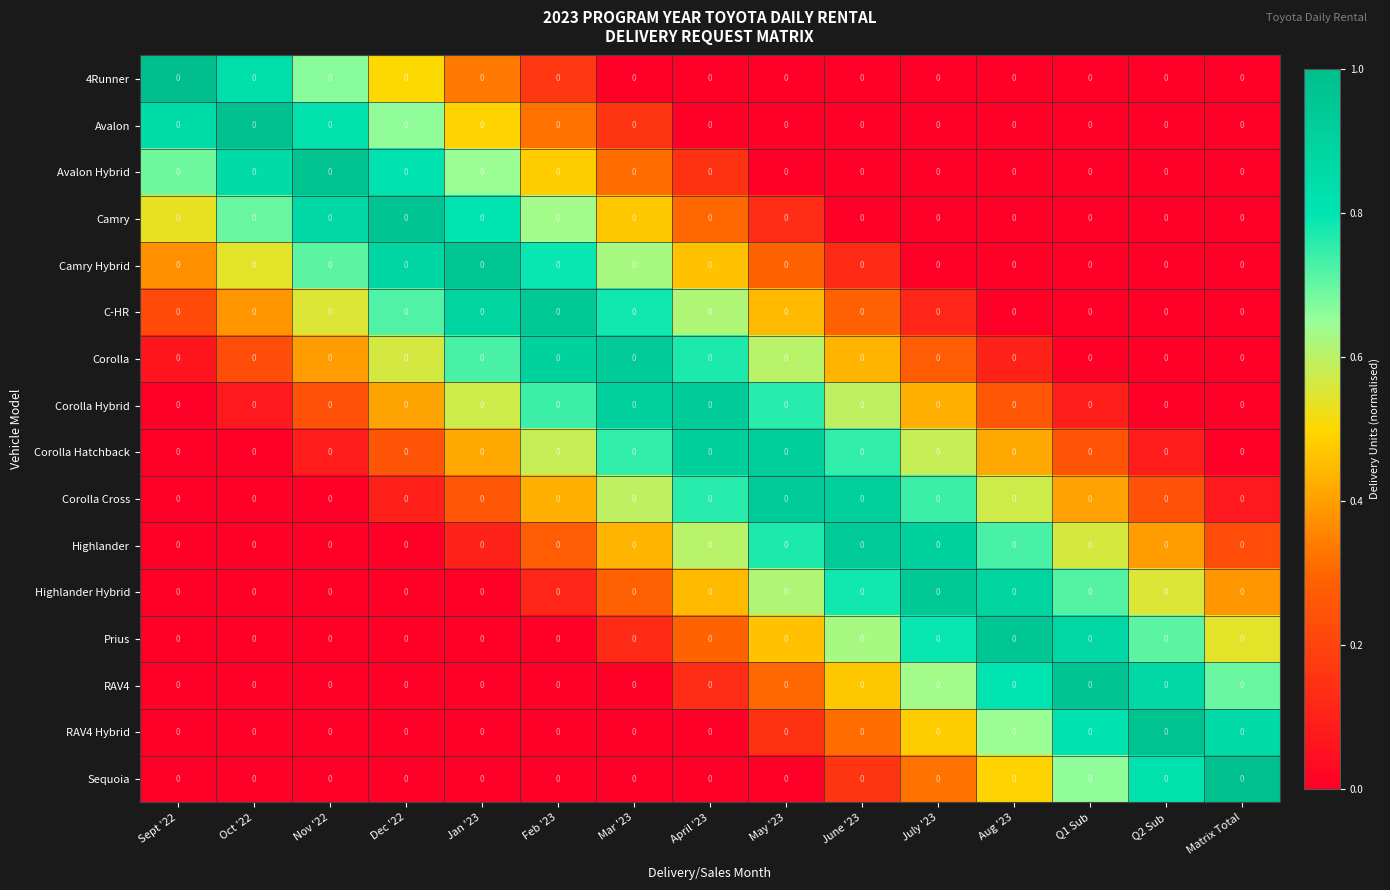

At how many categories does at least one series exceed 0?

15